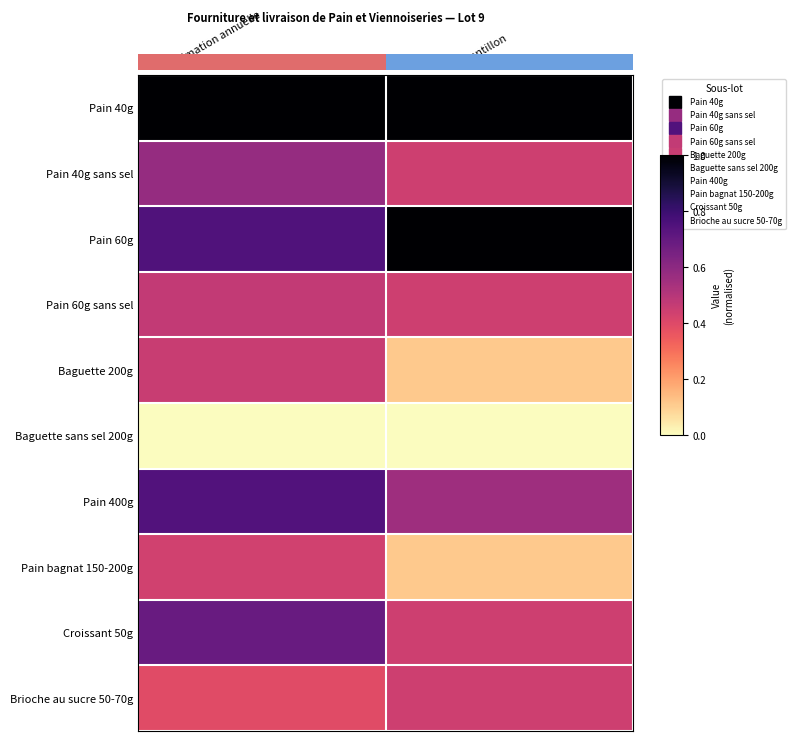

What is the spread (max minus min) of values at Estimation annuelle?

1.0